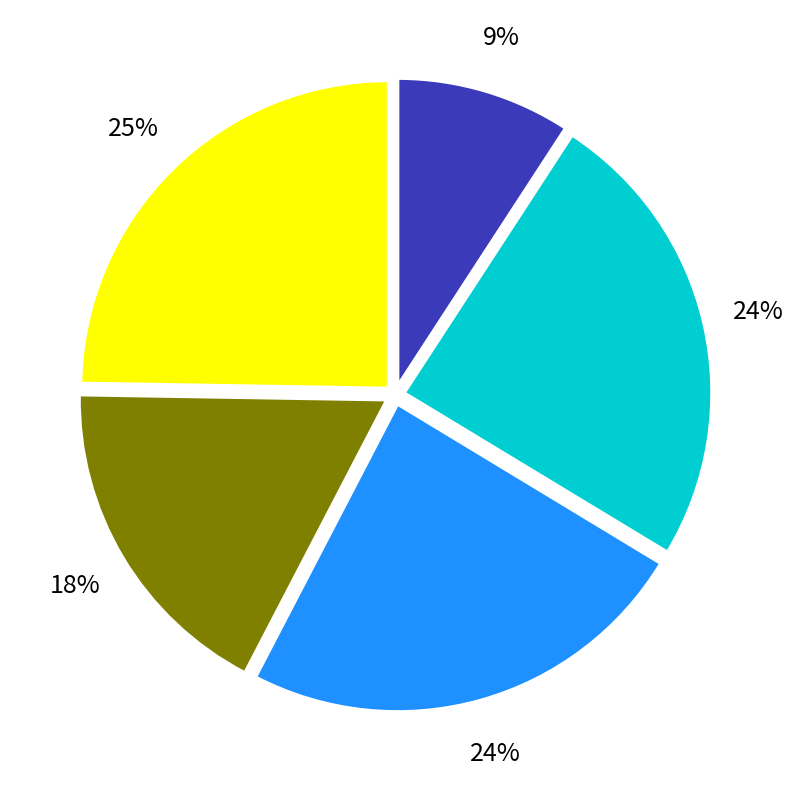

To the nearest percent, what is the average slice percentage?

20%